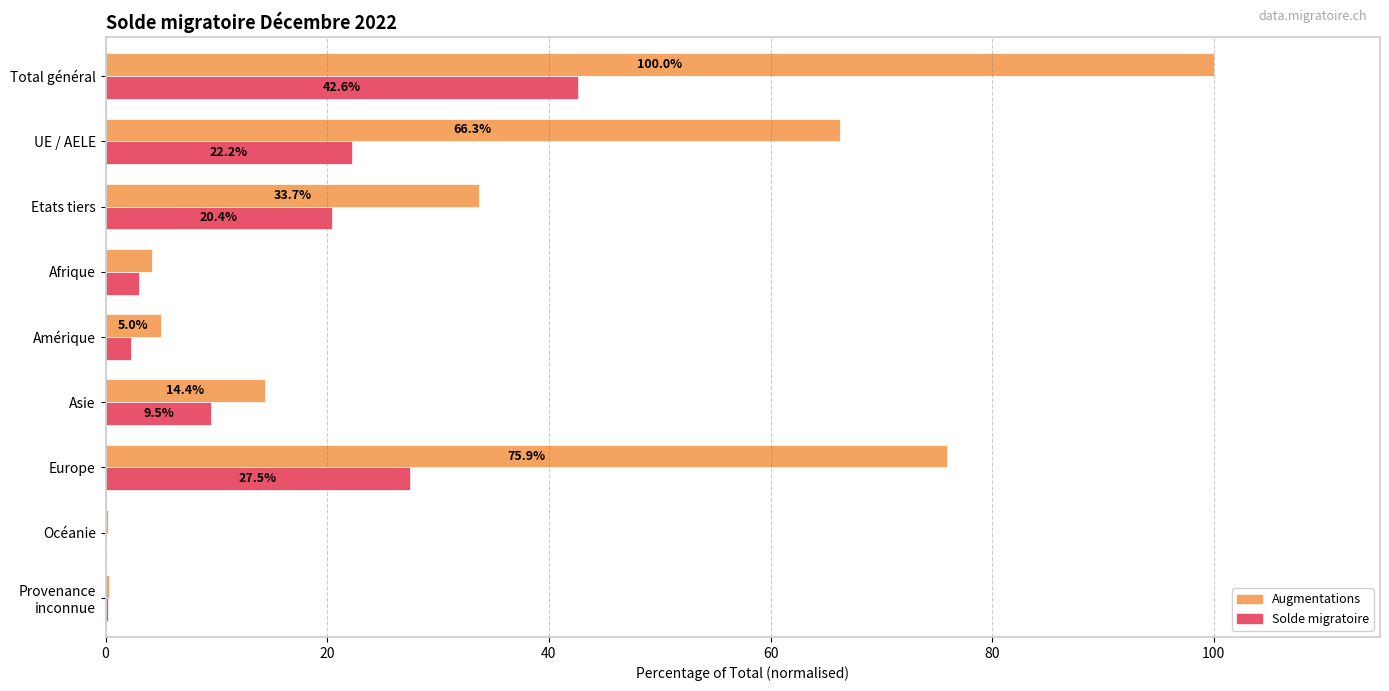

What is the greatest value displayed?

100.0